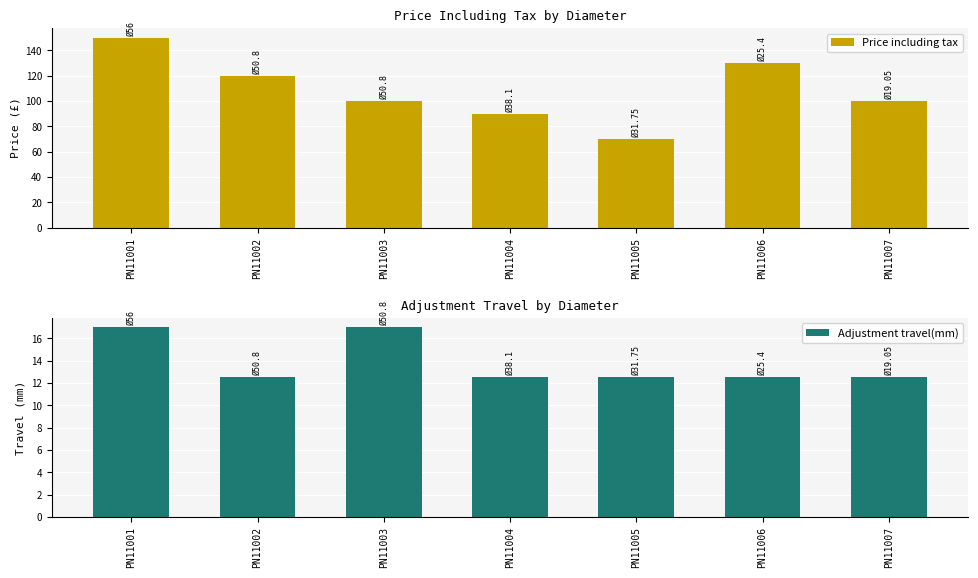

Reading left to right, list all the values displayed in this chart.

Price including tax: 150.0	120.0	100.0	90.0	70.0	130.0	100.0
Adjustment travel(mm): 17.0	12.5	17.0	12.5	12.5	12.5	12.5